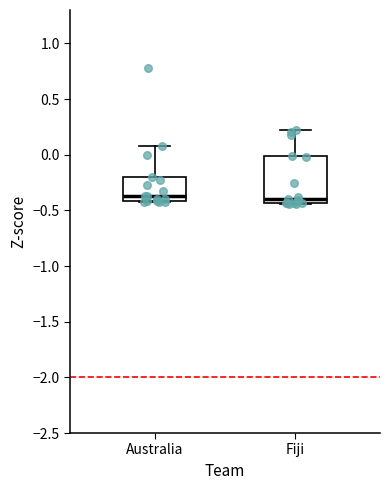

Reading left to right, read every box against the y-axis: the position of its median line, the range the box covers, and the ends of its whiskers. The values are not printed on the chart, so give them approximately, as read against the axis.

Australia: median -0.35, box -0.40 to -0.20, whiskers -0.40 to 0.10
Fiji: median -0.40, box -0.45 to 0.00, whiskers -0.45 to 0.20